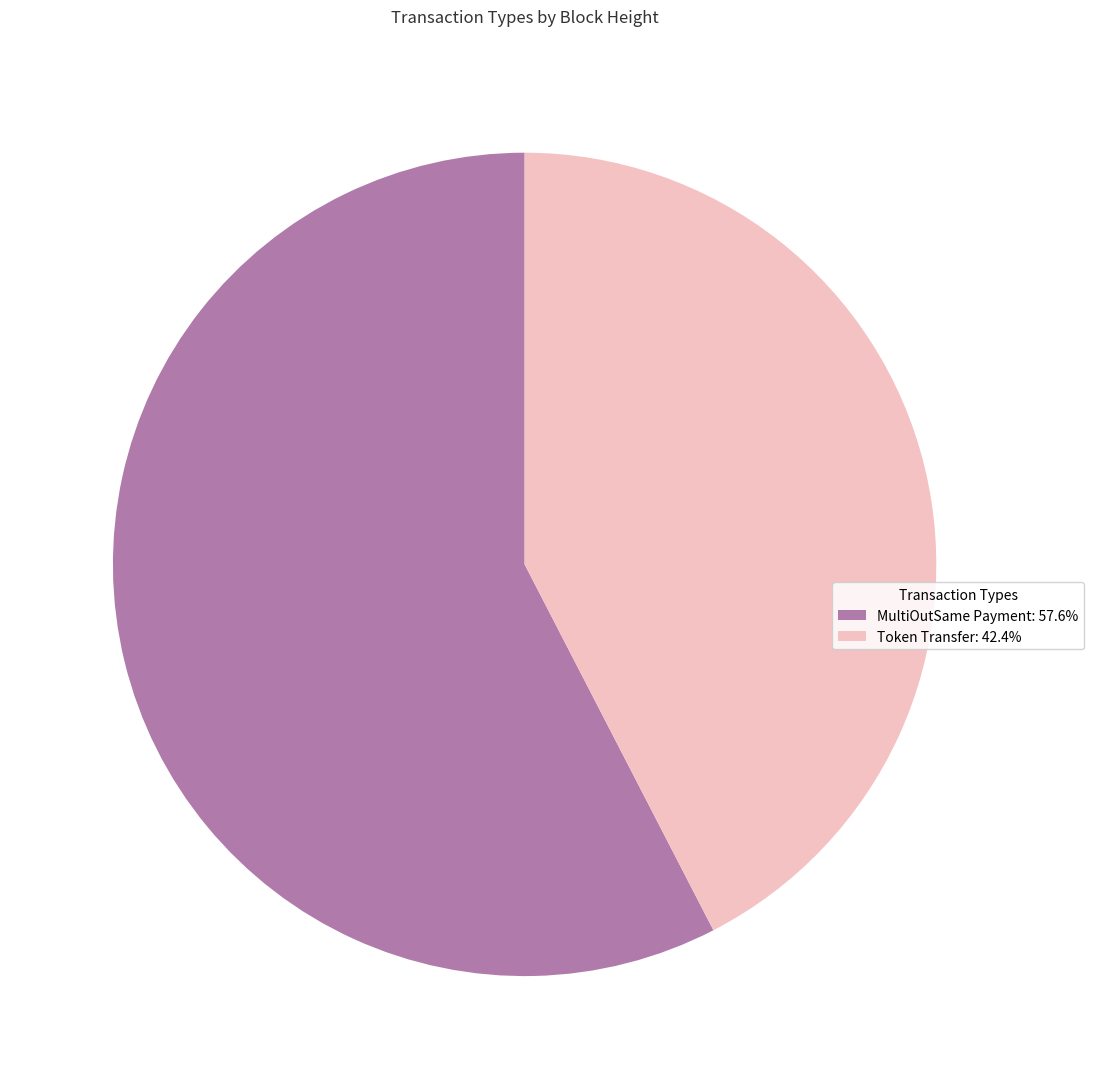

How many segments does this pie chart have?

2